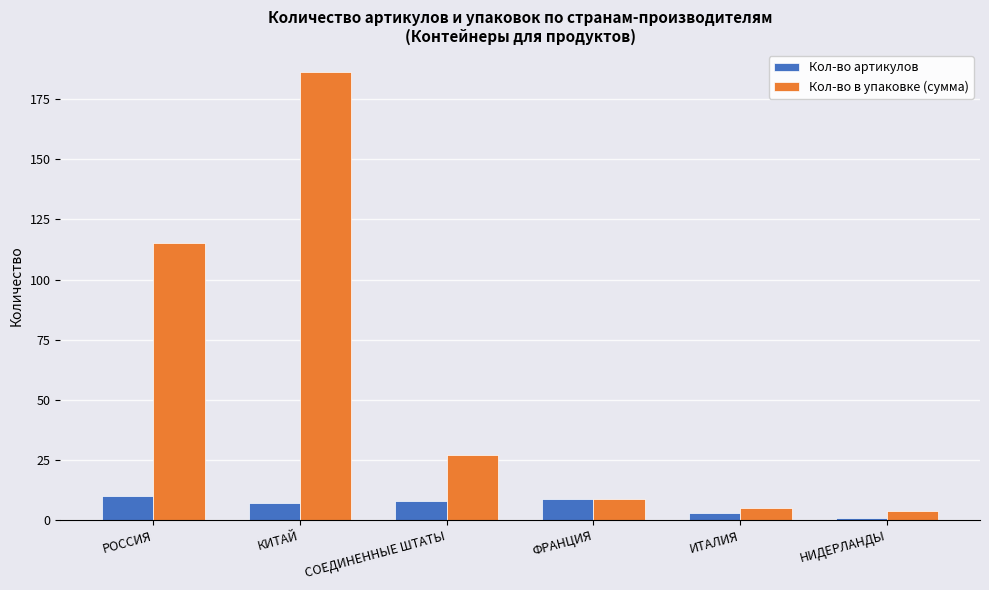

What is the sum of the Кол-во в упаковке (сумма) values at КИТАЙ and ИТАЛИЯ?

191